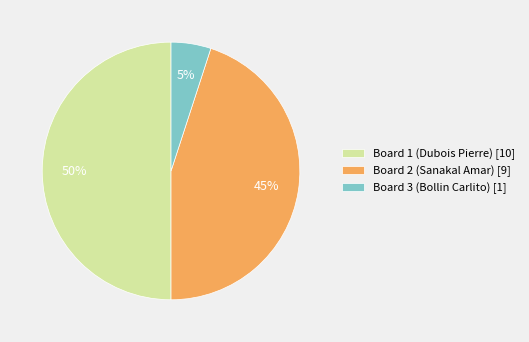

How many slices are in this pie chart?

3